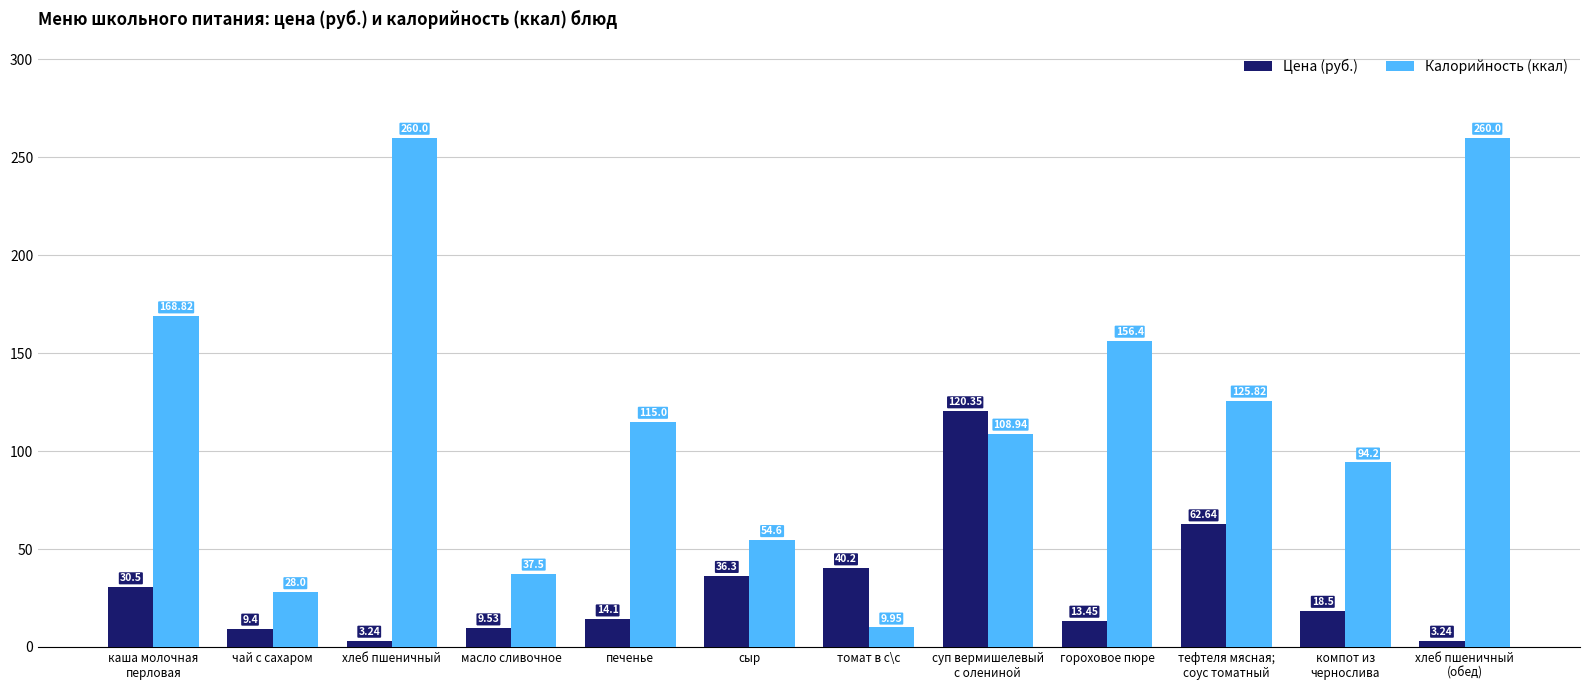

What is the difference between the maximum and minimum values in the Цена (руб.) series?

117.1